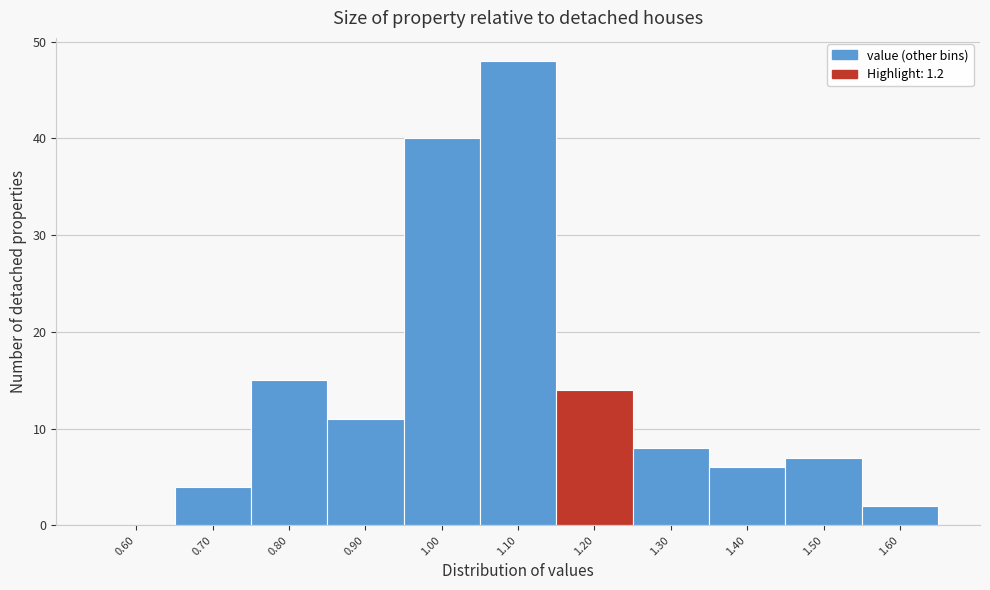

Reading left to right, list every bar in this chart as the range it spans on the x-axis followed by its height. The values are not printed on the chart, so give them approximately, as read against the axis.

0.55 to 0.65: 0
0.65 to 0.75: 4
0.75 to 0.85: 15
0.85 to 0.95: 11
0.95 to 1.05: 40
1.05 to 1.15: 48
1.15 to 1.25: 14
1.25 to 1.35: 8
1.35 to 1.45: 6
1.45 to 1.55: 7
1.55 to 1.65: 2